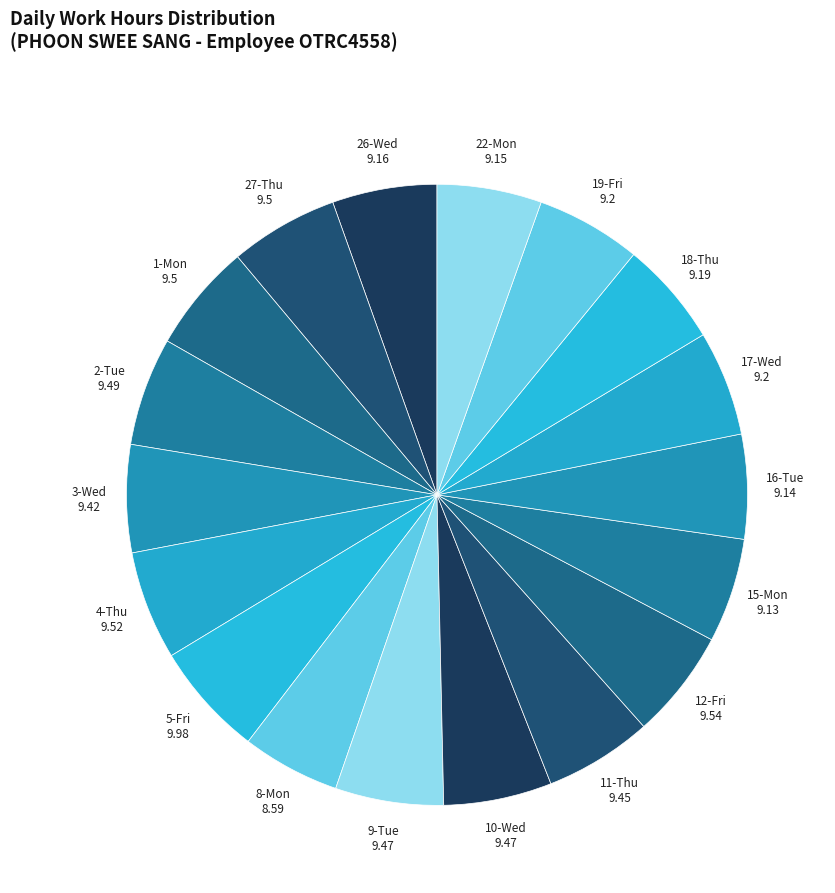

Approximately how many times larger is the value at 2-Tue compared to 3-Wed?

1.0